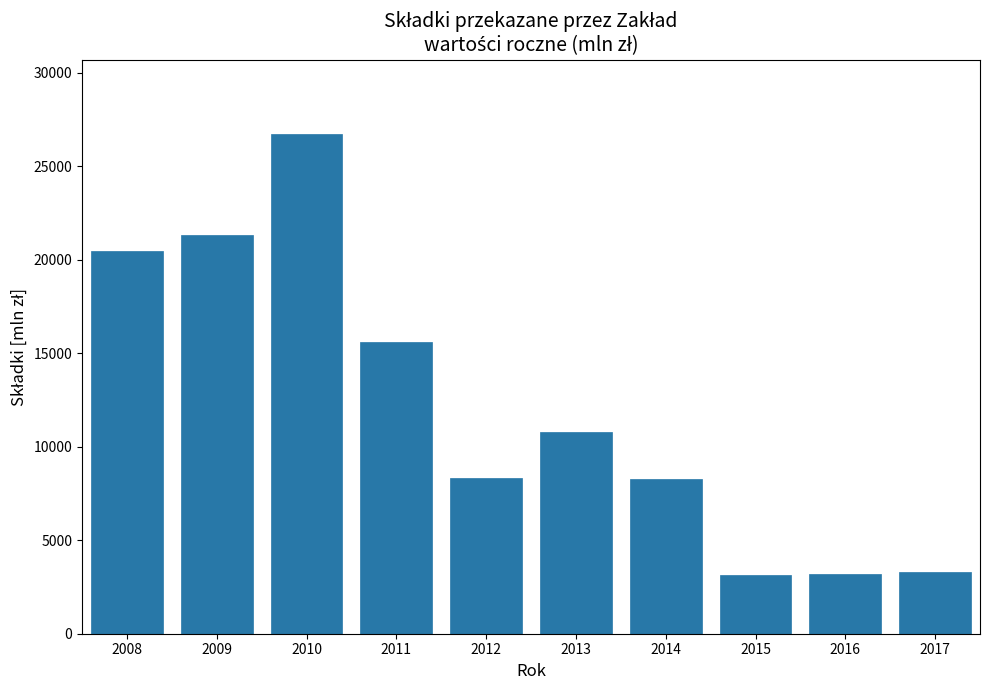

Is it true that the value at 2009 is 21323.3?

True